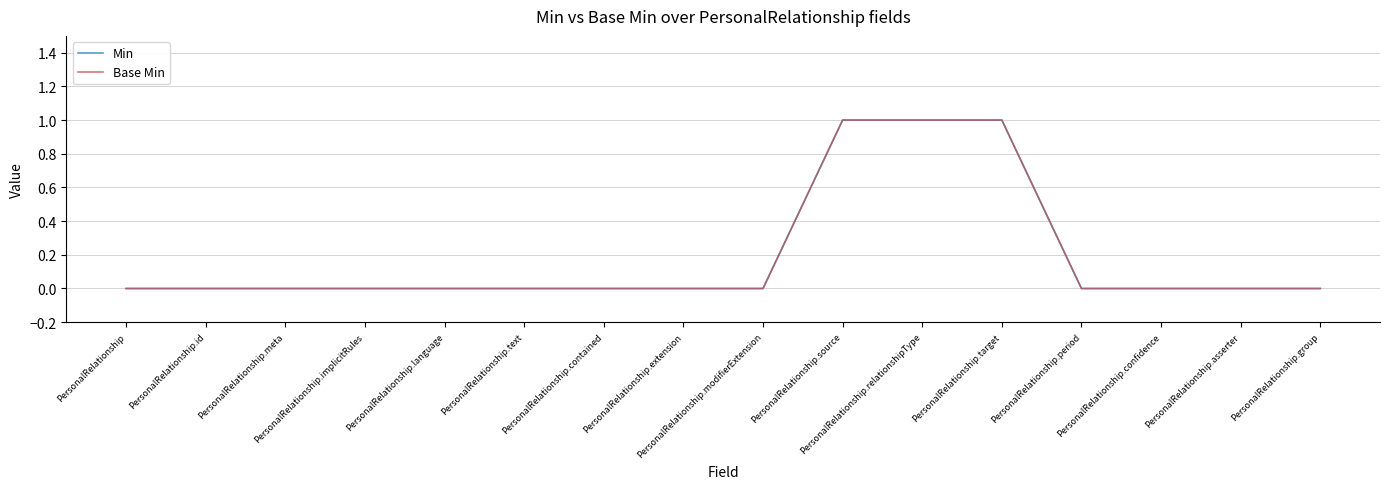

Is the value of Min at PersonalRelationship.extension greater than the value of Base Min at PersonalRelationship.period?

No